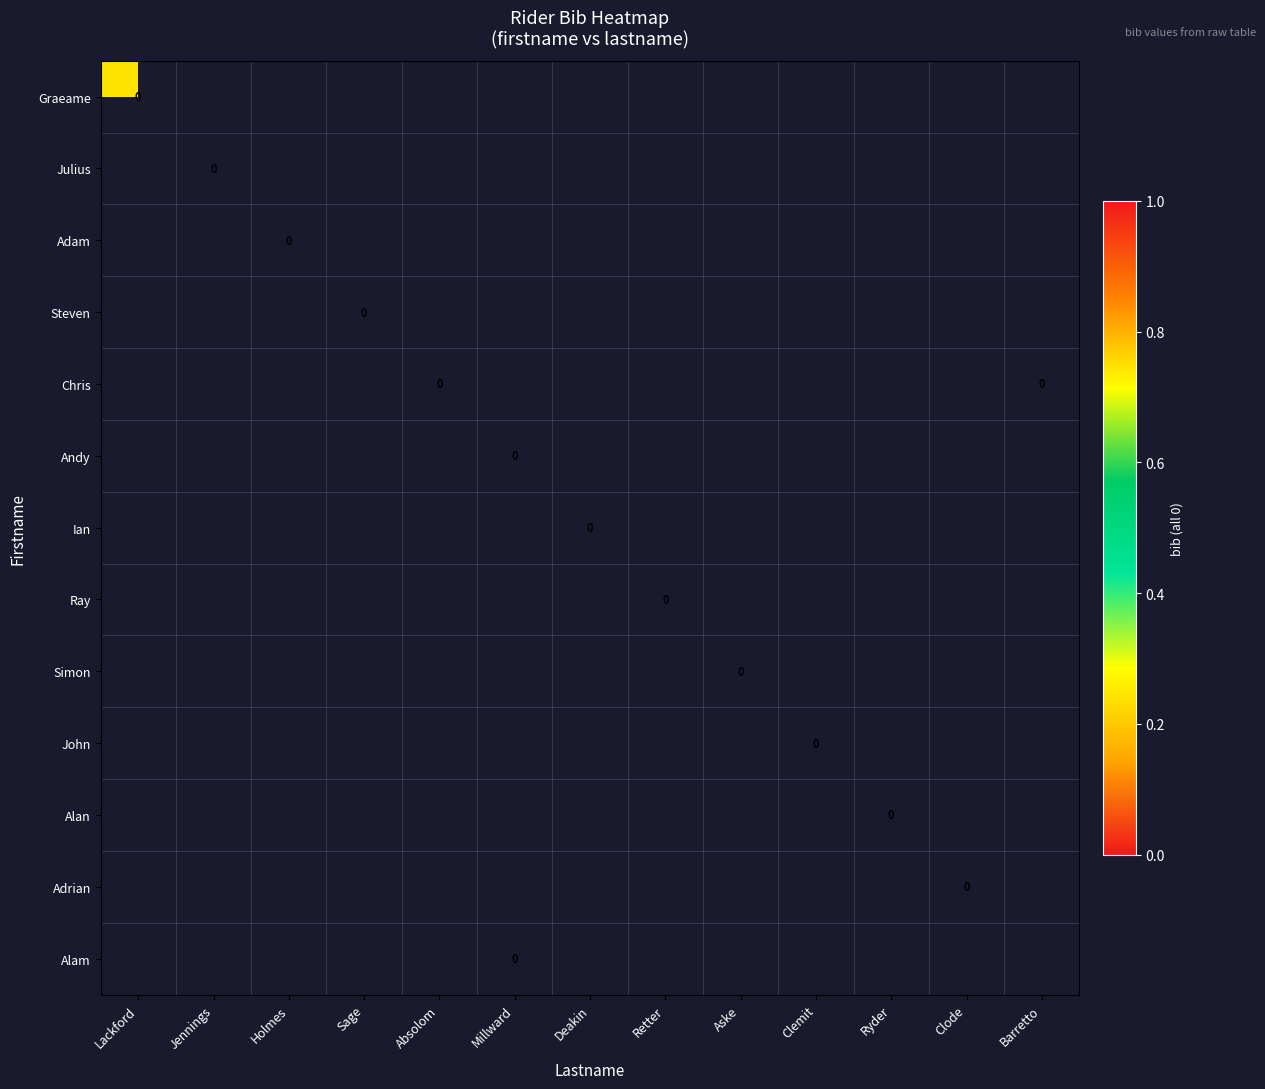

Between Barretto and Holmes, which is larger?

Holmes